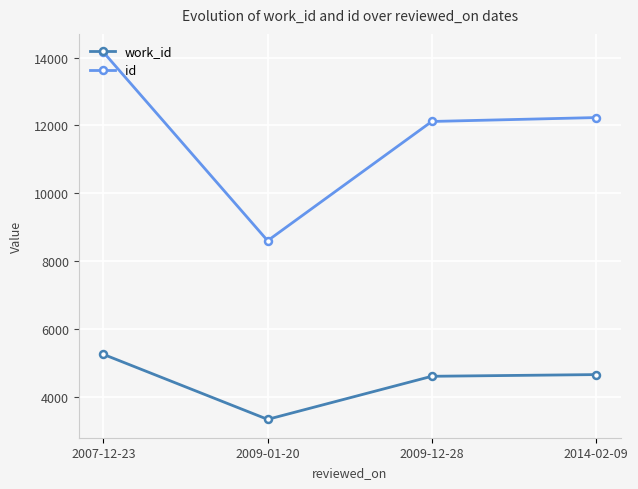

Reading left to right, extract all data points from this chart.

work_id: 5248	3331	4602	4652
id: 14161	8601	12119	12234